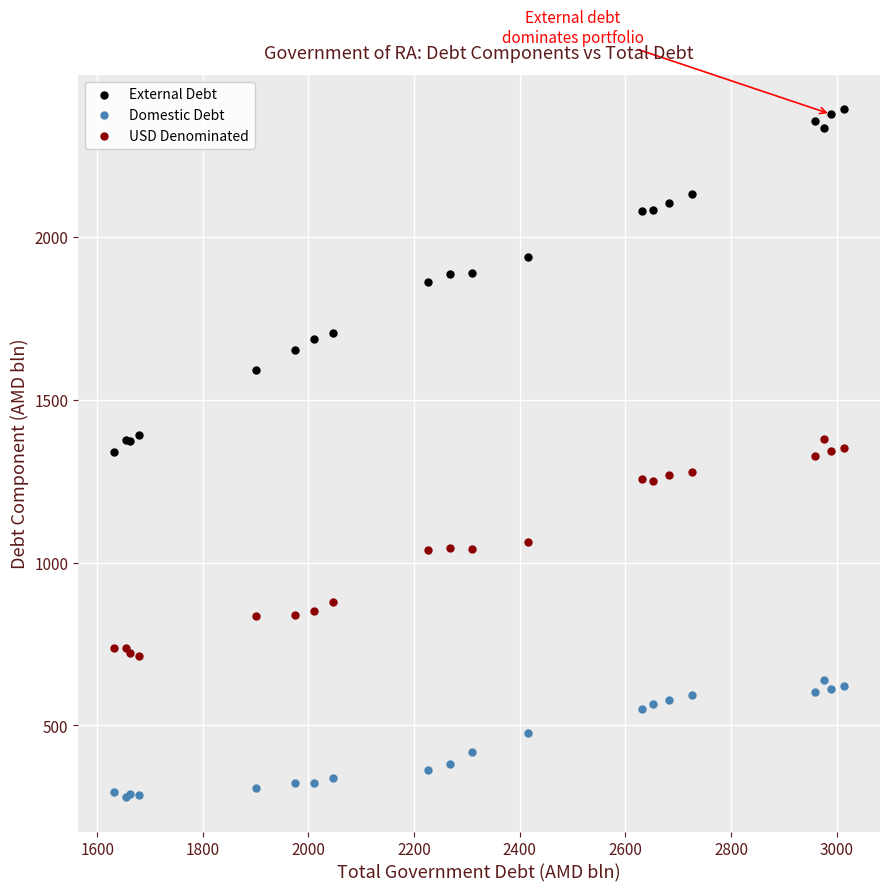

Which series has the widest spread of Y values?

External Debt